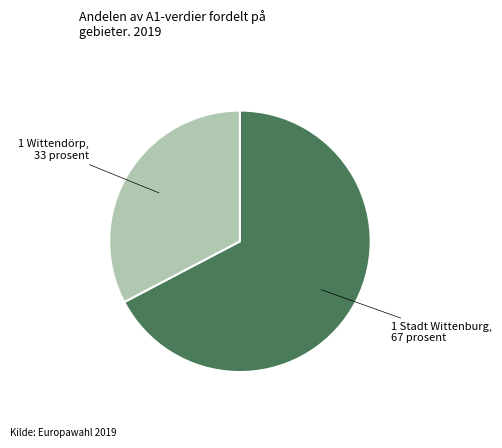

Is there a majority slice in this chart?

Yes